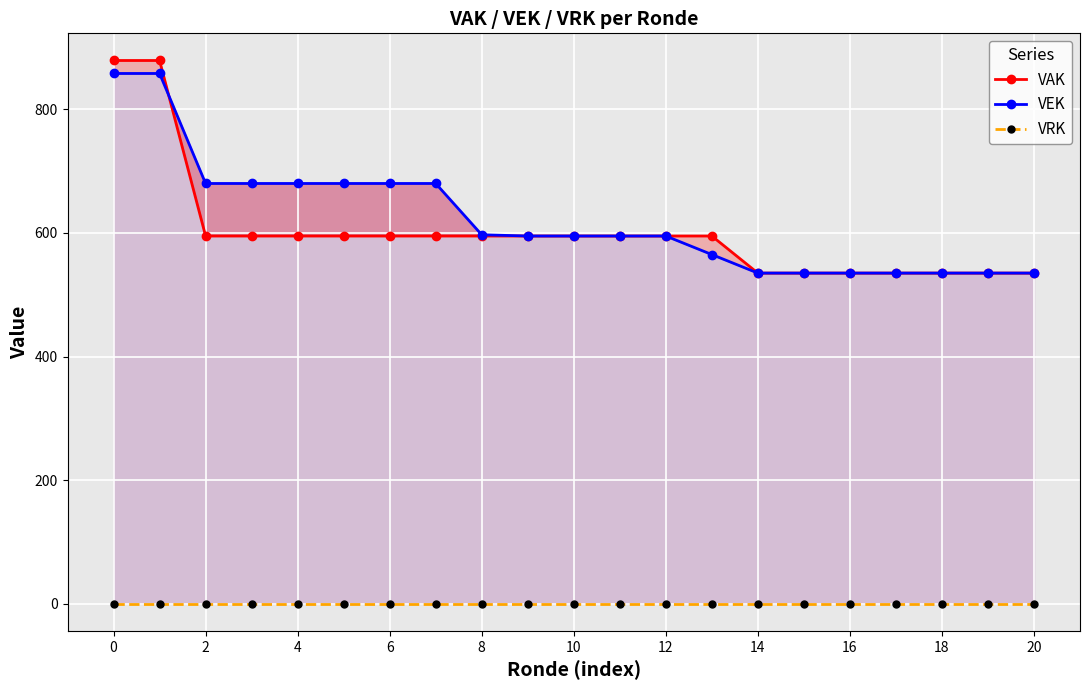

How many series are shown in this chart?

3